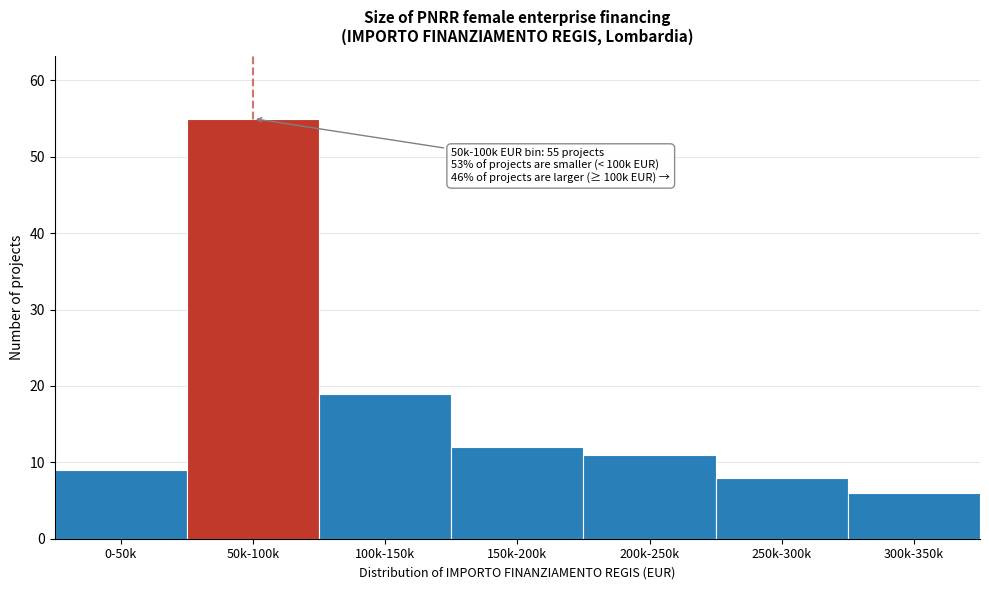

Reading left to right, transcribe all the data shown in this chart.

9	55	19	12	11	8	6